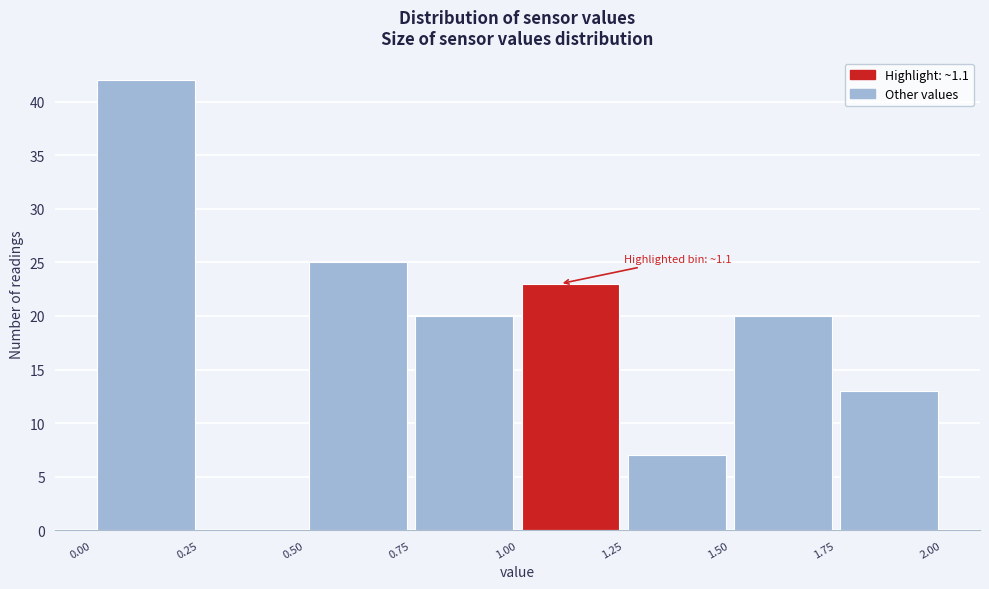

Which range on the x-axis has the tallest bar?

0.00 to 0.25